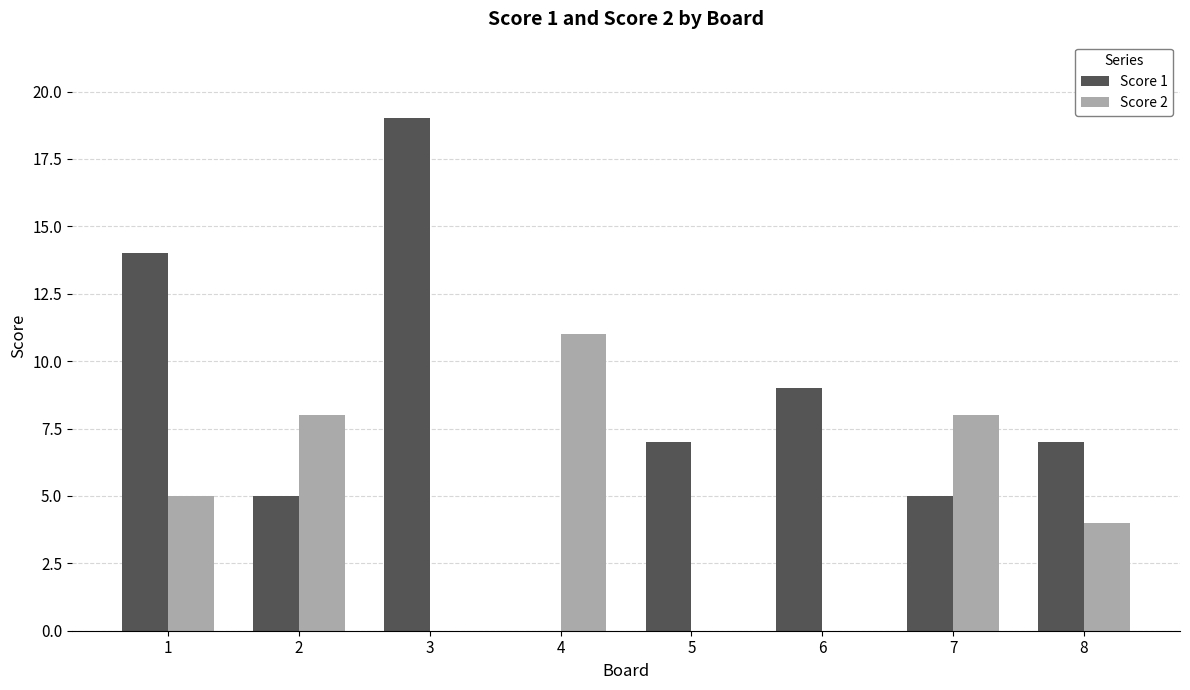

What is the maximum value shown in the chart?

19